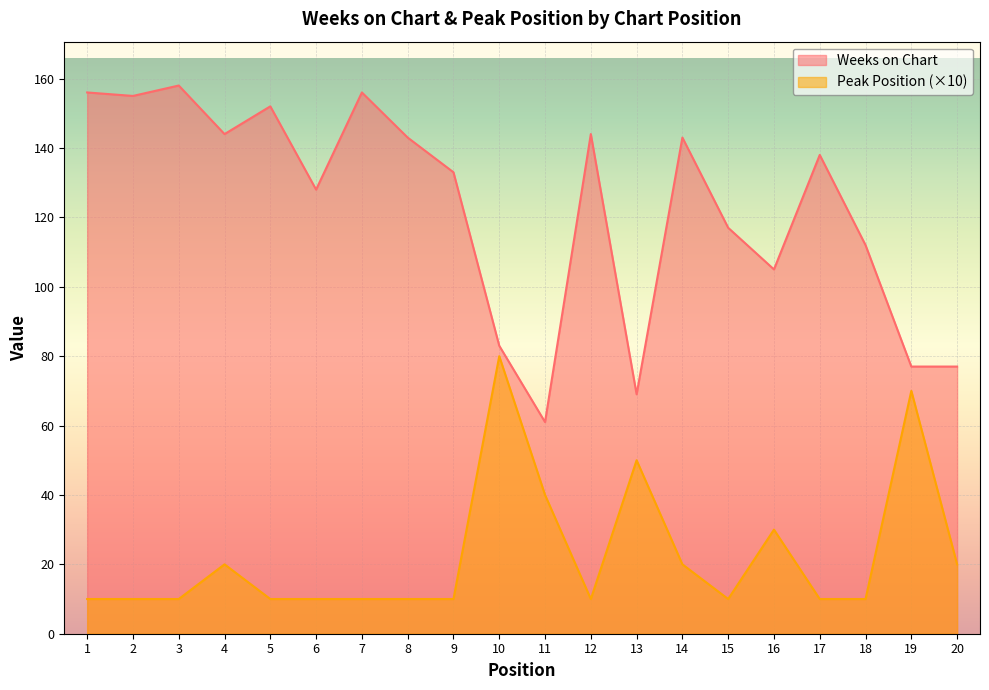

What are all the series names shown in the legend?

Weeks on Chart, Peak Position (×10)